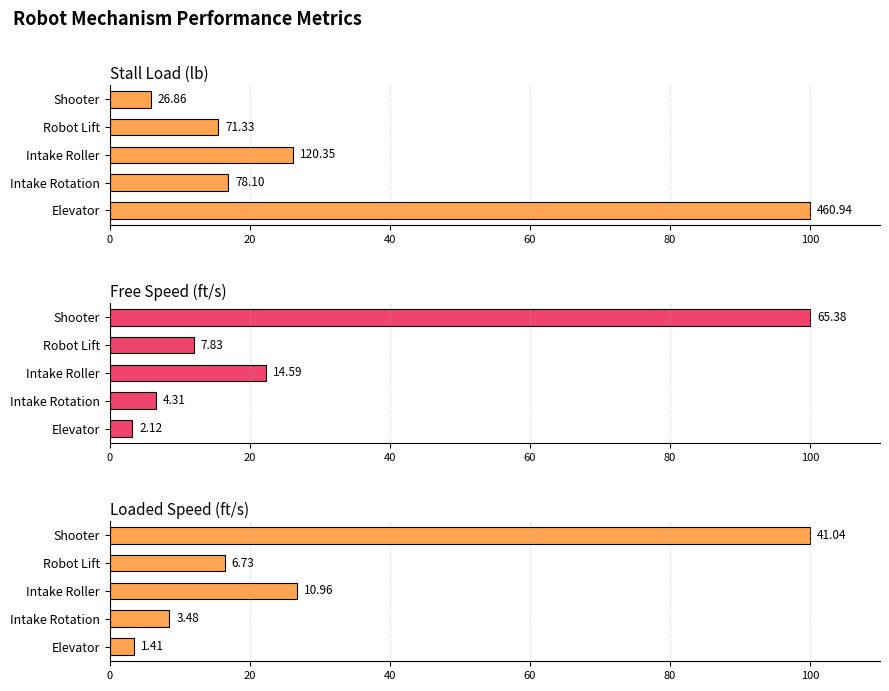

How many groups of bars are there?

5